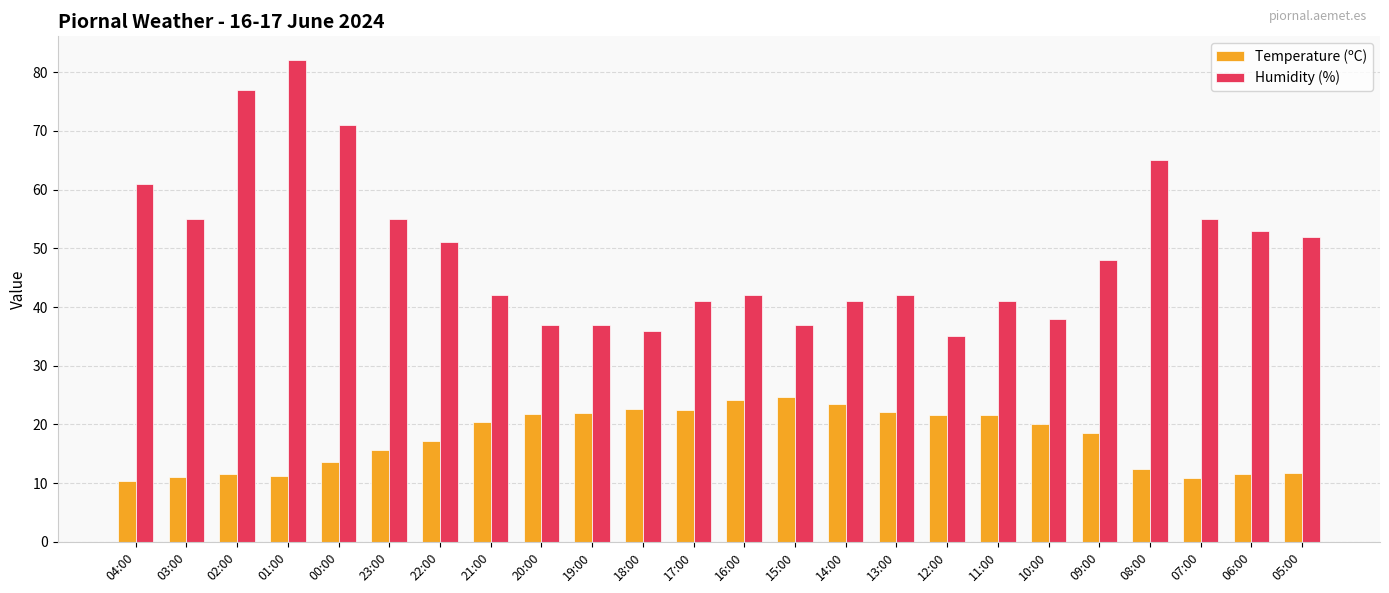

At which category is the sum across all series the highest?

01:00